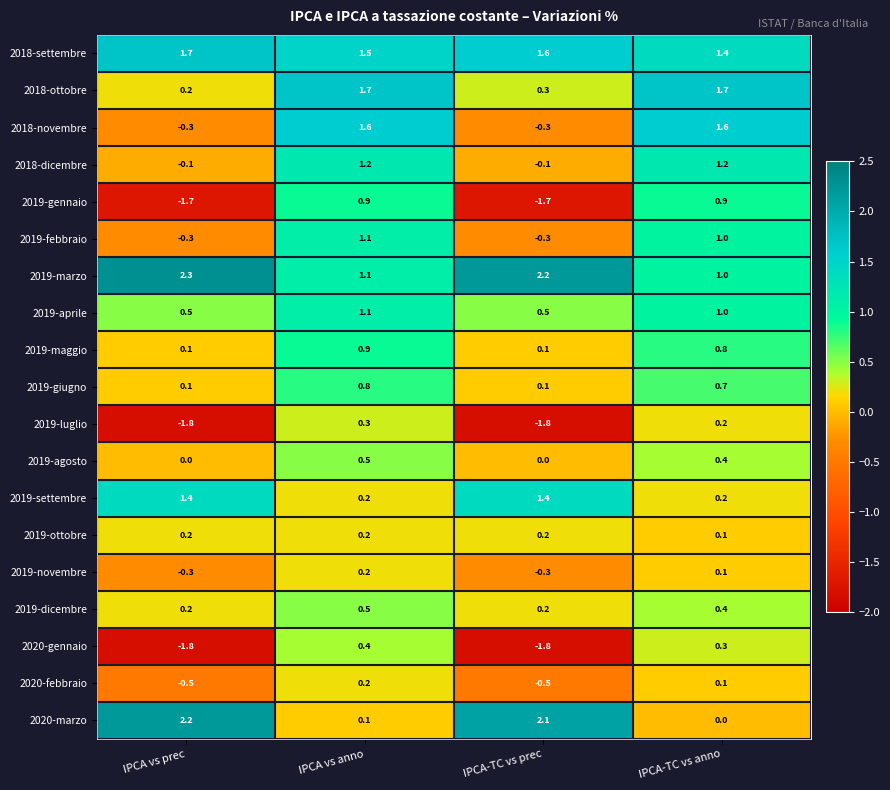

Which series has the widest spread of values?

2019-gennaio